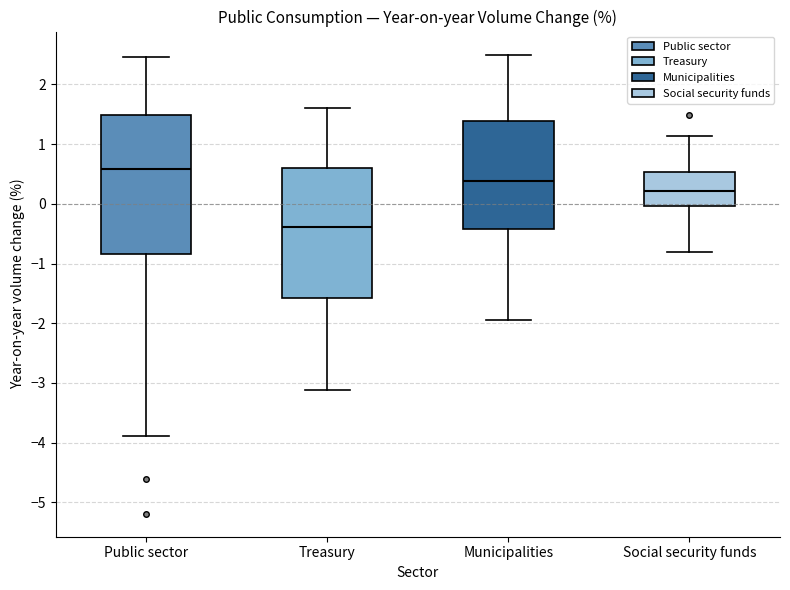

Which box is the tallest, from its lower edge to its upper edge?

Public sector